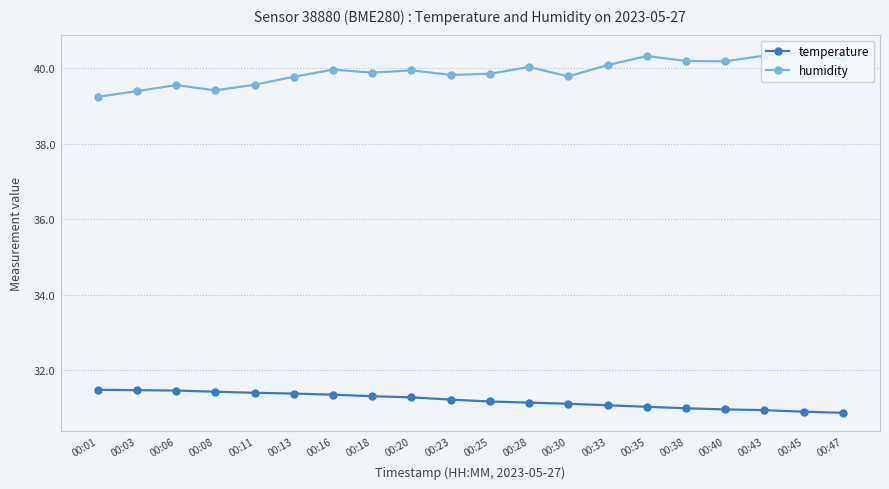

What is the sum of all temperature values?

624.0